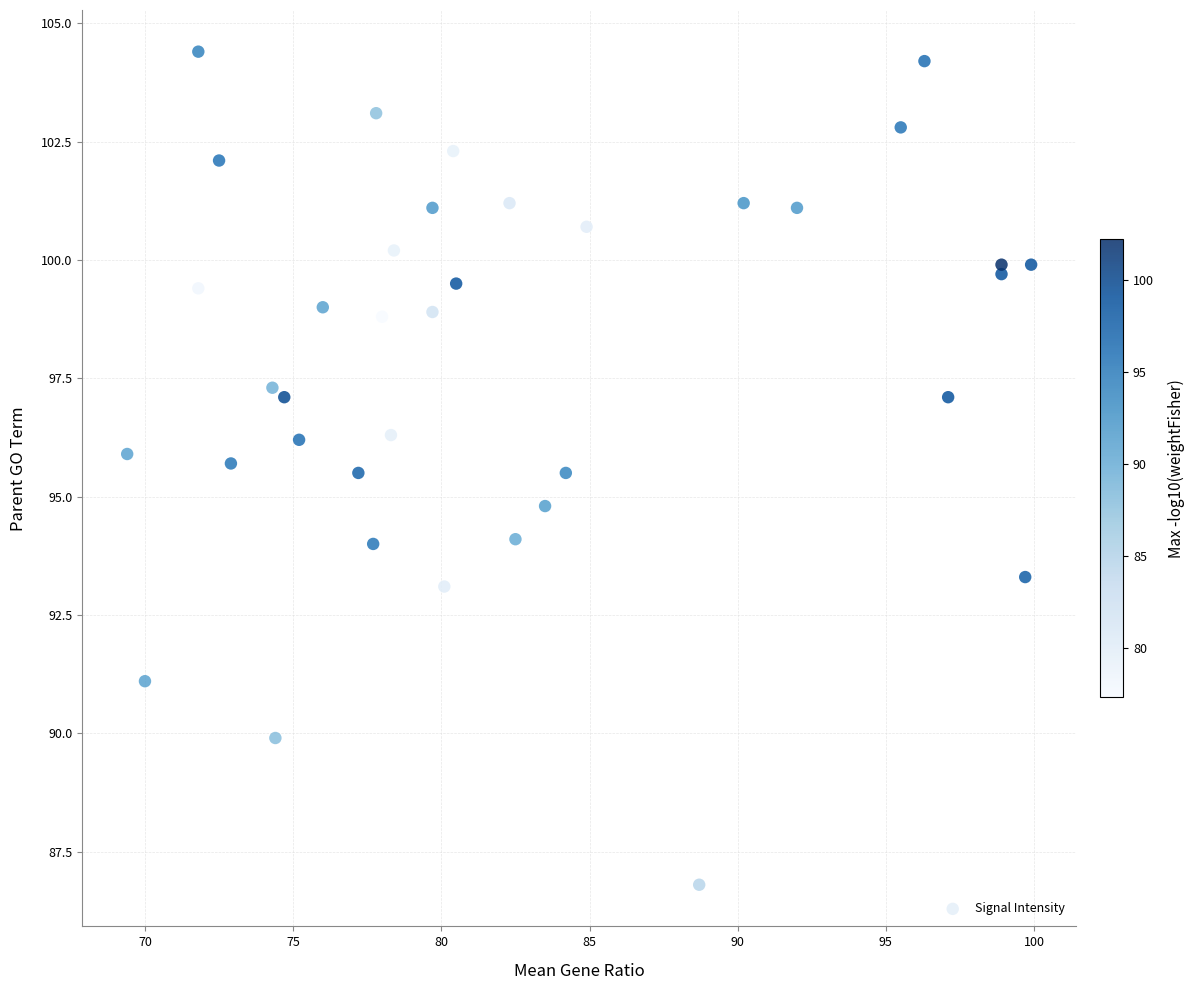

What is the range of Y values (max minus min)?

17.6